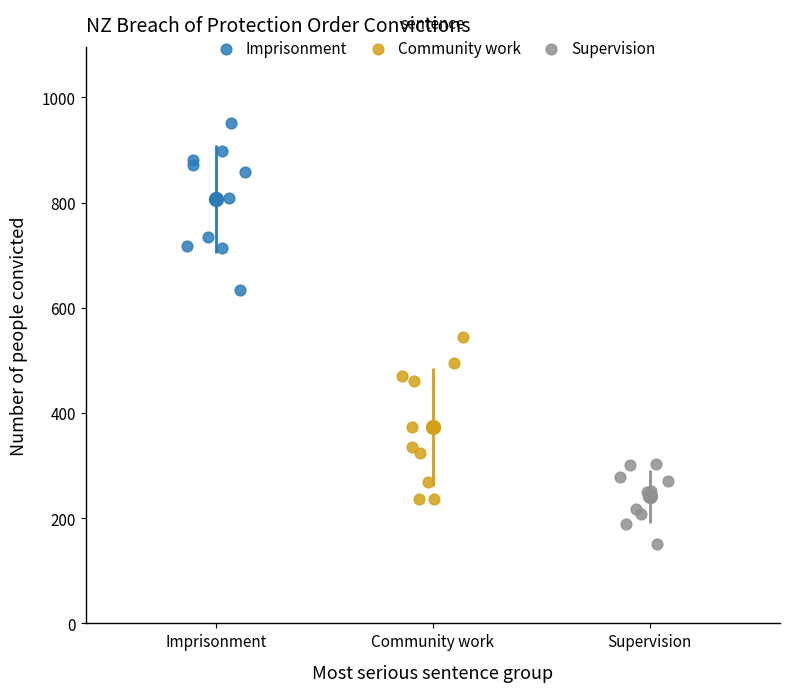

Which series reaches the minimum Y coordinate?

Supervision